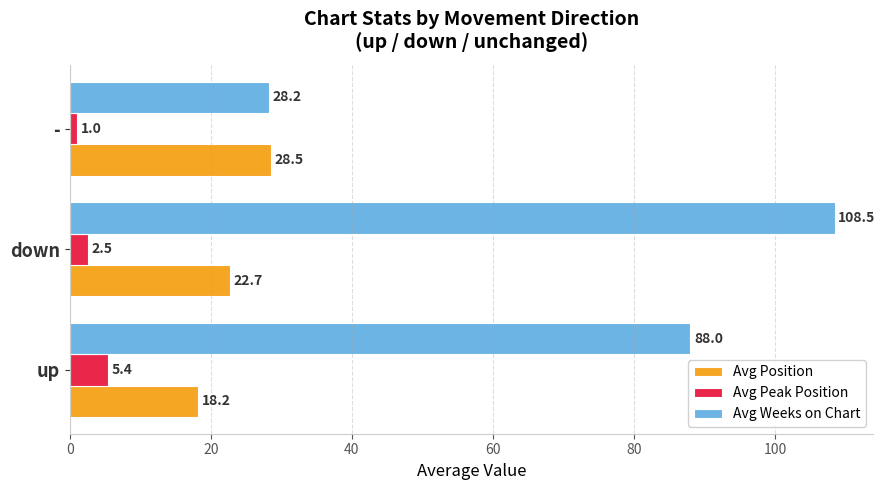

Which series has the largest total across all categories?

Avg Weeks on Chart